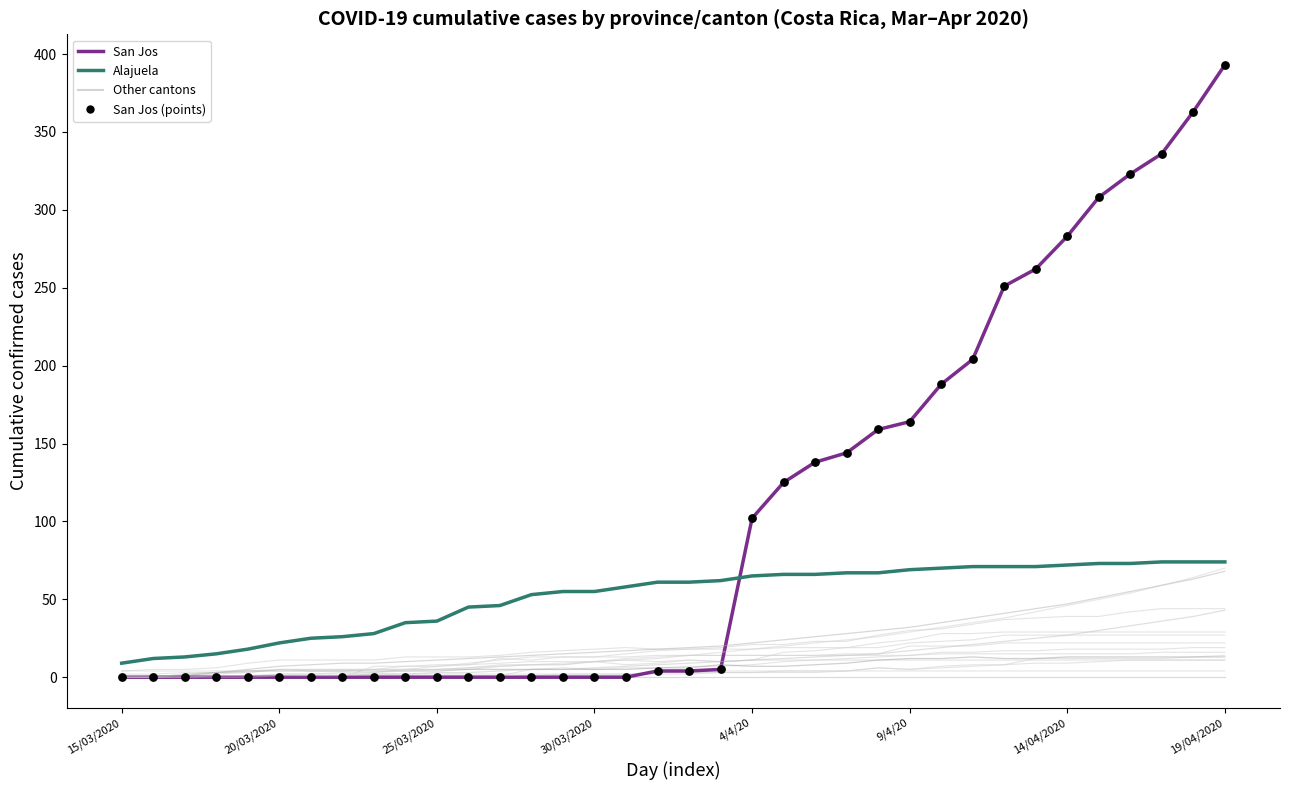

At which category is the sum across all series the highest?

19/04/2020